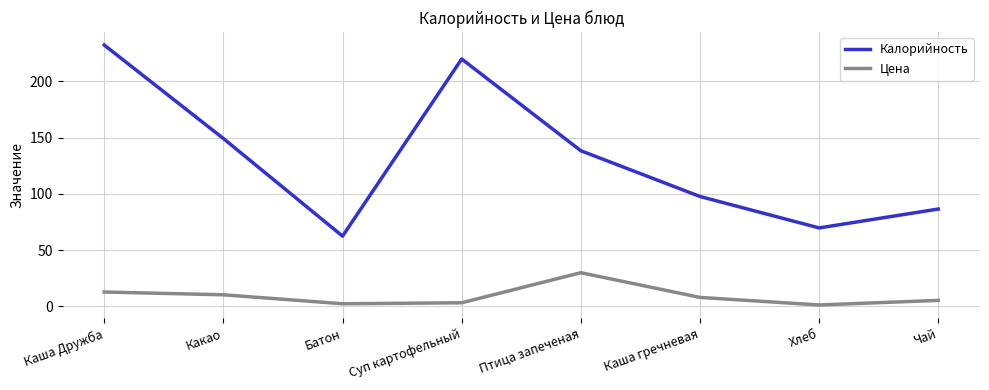

What is the difference between the highest and lowest values at Каша гречневая?

89.8